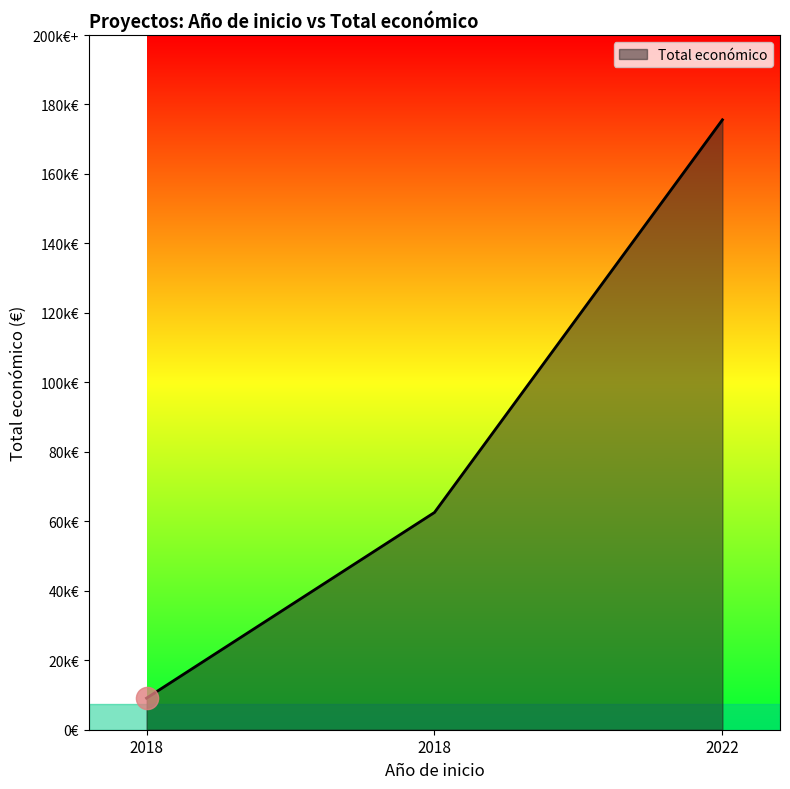

Does the chart have visible grid lines?

No